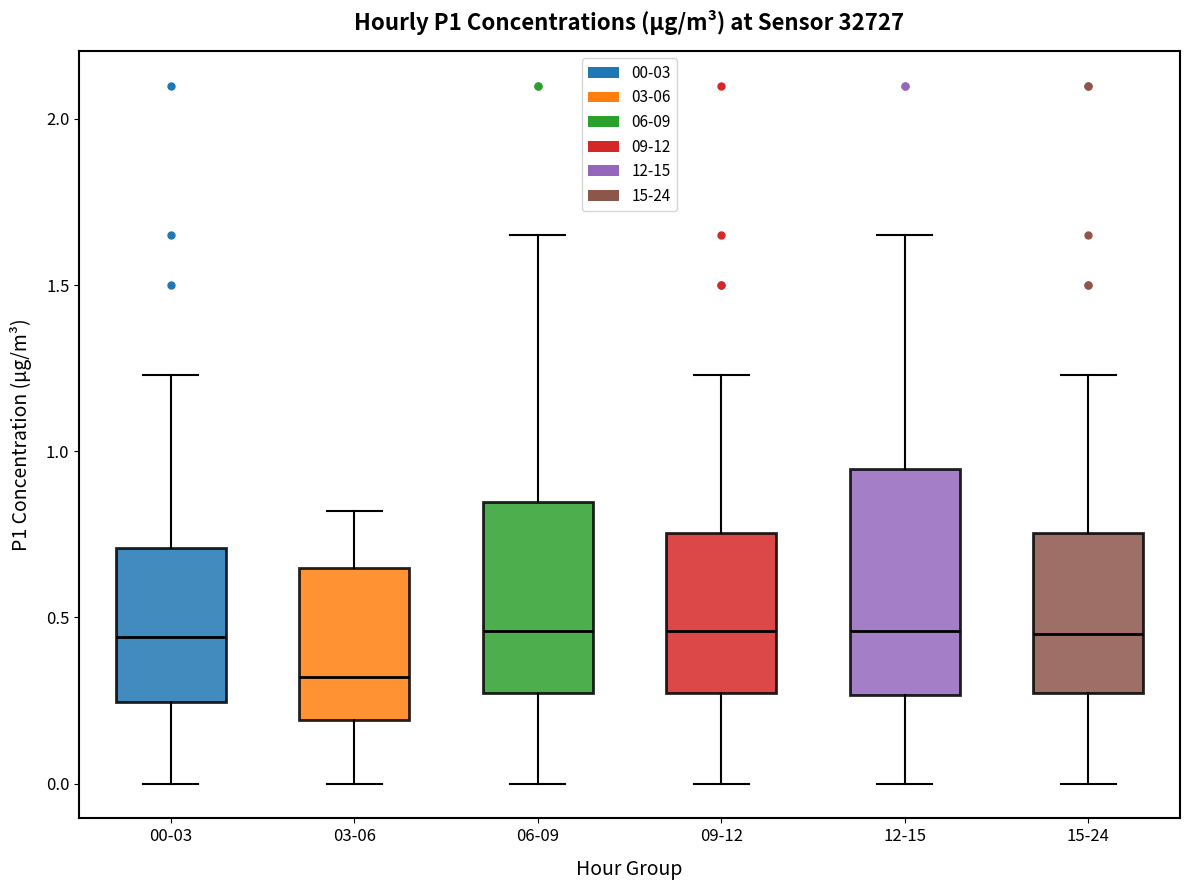

Reading left to right, transcribe this box plot: for each box, give where its median line is, the range the box spans, and where its two whiskers end, as read against the y-axis. The values are not printed on the chart, so give them approximately, as read against the axis.

00-03: median 0.45, box 0.25 to 0.70, whiskers 0.00 to 1.25
03-06: median 0.30, box 0.20 to 0.65, whiskers 0.00 to 0.80
06-09: median 0.45, box 0.25 to 0.85, whiskers 0.00 to 1.65
09-12: median 0.45, box 0.25 to 0.75, whiskers 0.00 to 1.25
12-15: median 0.45, box 0.25 to 0.95, whiskers 0.00 to 1.65
15-24: median 0.45, box 0.25 to 0.75, whiskers 0.00 to 1.25